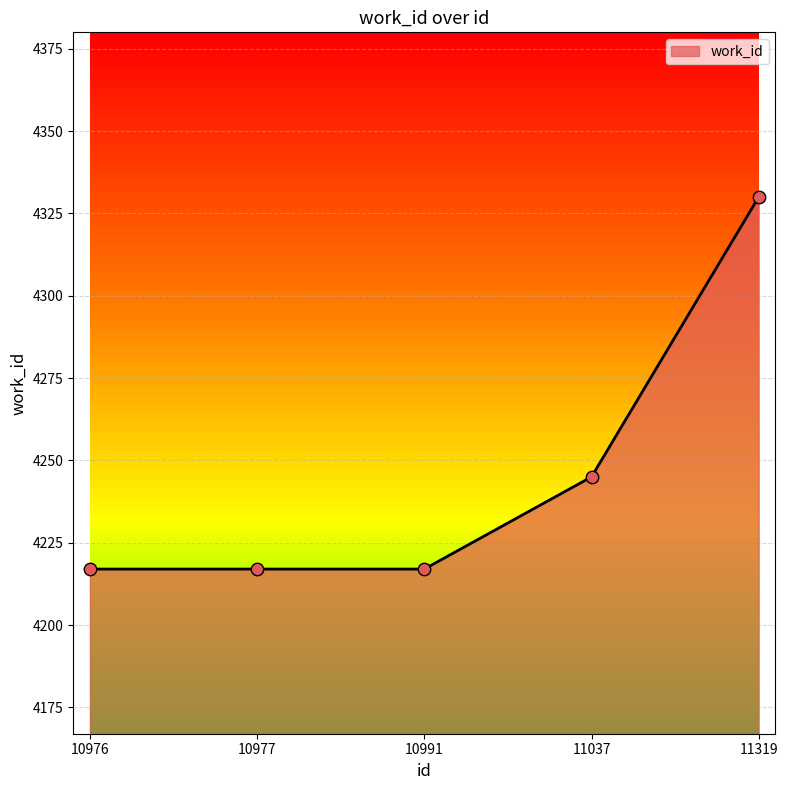

What is the ratio of the value at 10976 to the value at 11037?

1.0